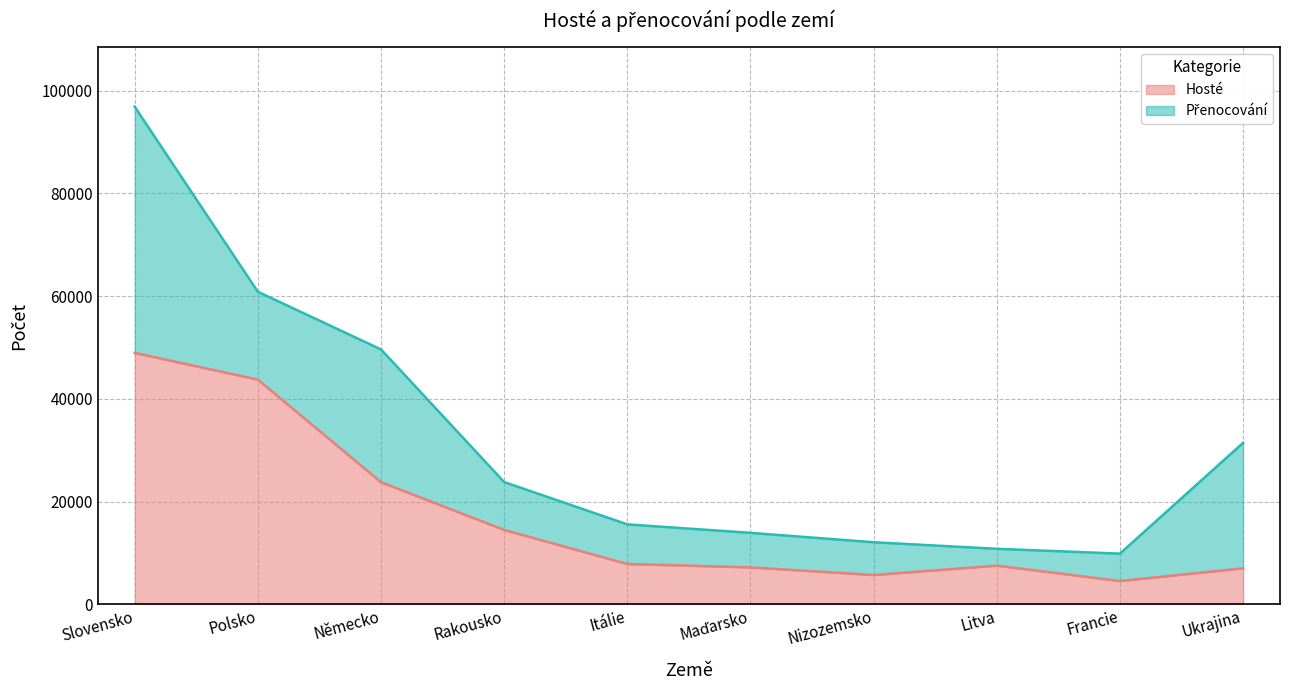

True or false: Hosté and Přenocování cross at least once.

False